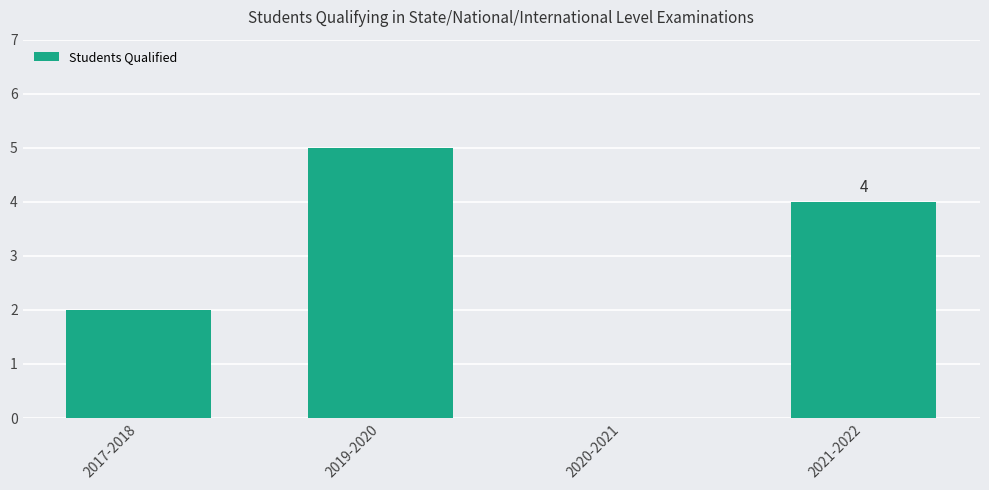

What is the average value?

3